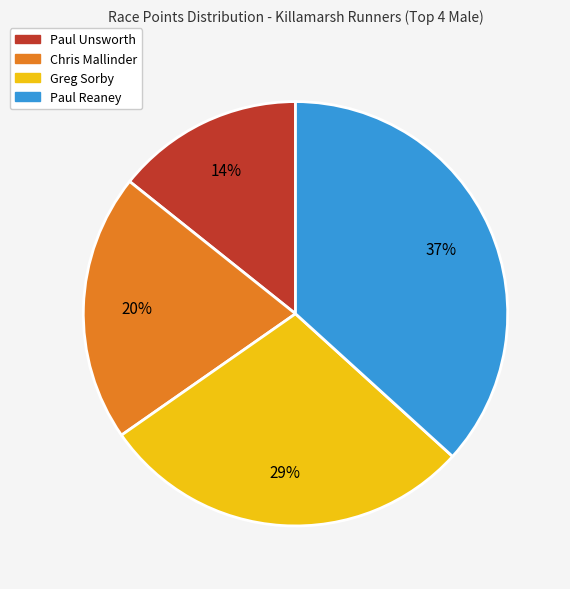

Combined, do Paul Reaney and Paul Unsworth account for over 50%?

Yes